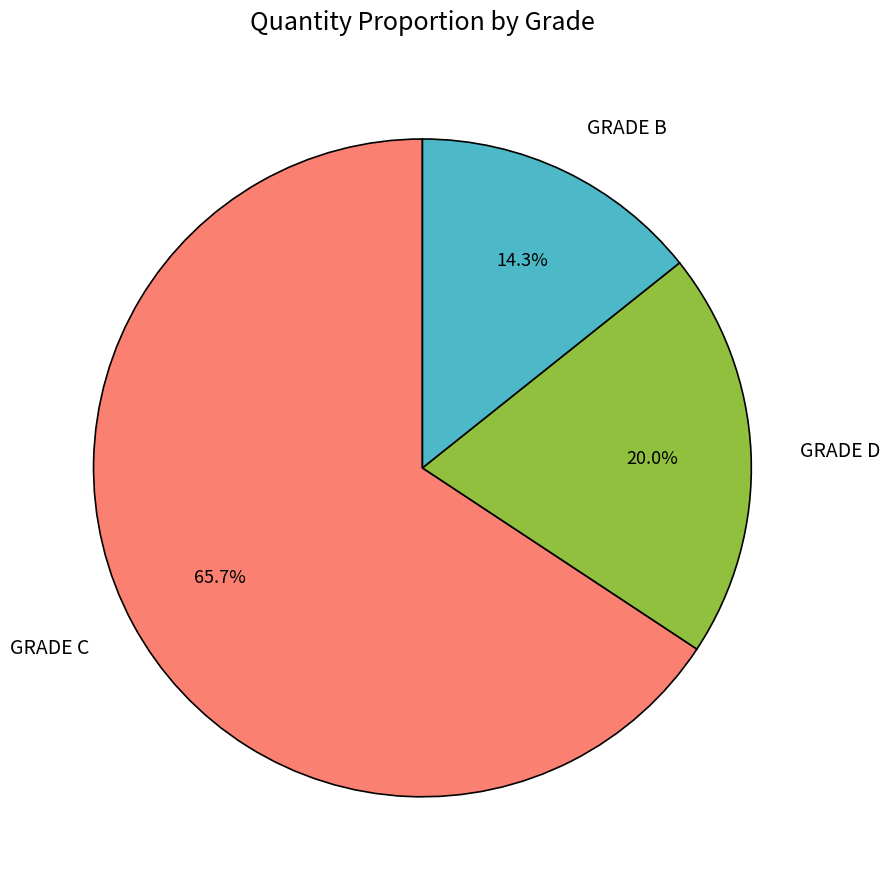

To the nearest percent, what percentage of the pie is GRADE B?

14%